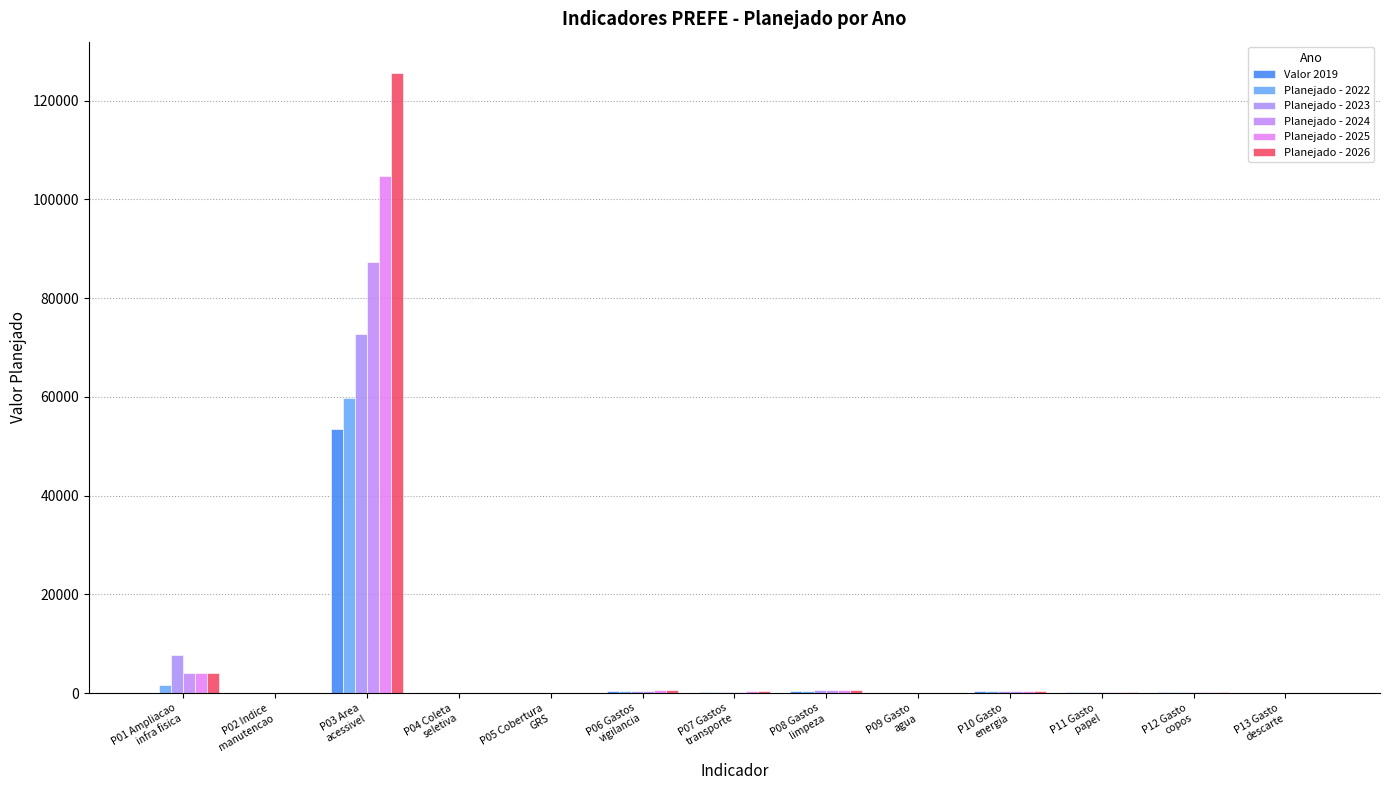

Between P04 Coleta
seletiva and P11 Gasto
papel, which series saw the biggest shift?

Valor 2019